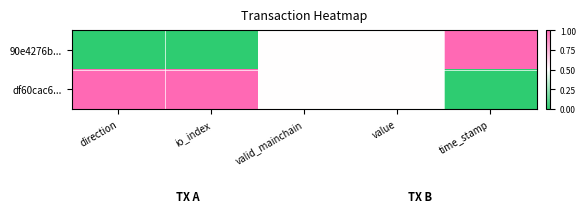

Which has a higher value, time_stamp or valid_mainchain?

time_stamp